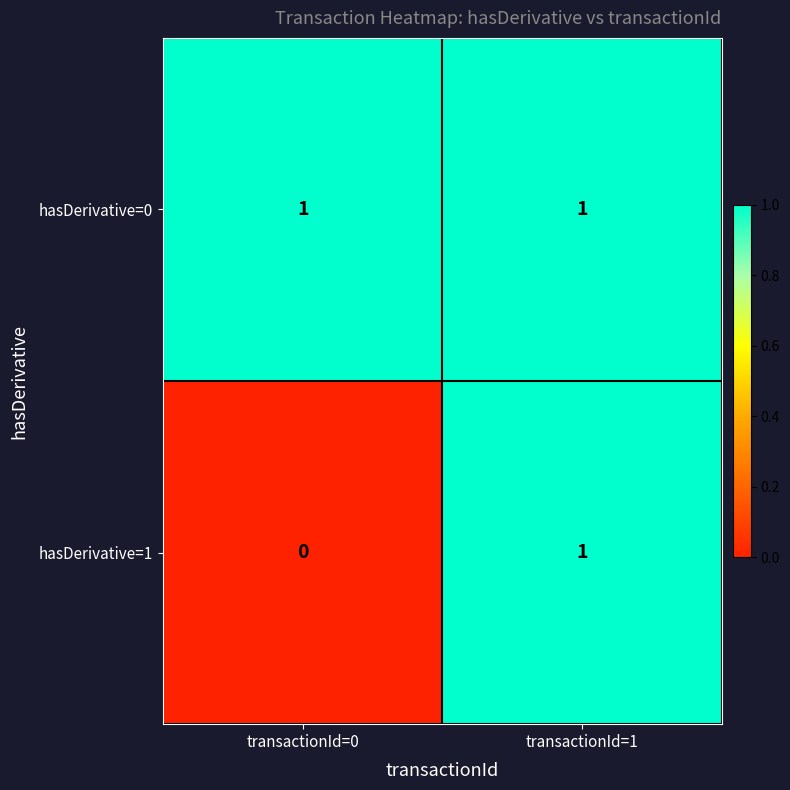

Reading right to left, transcribe all the data shown in this chart.

hasDerivative=0: transactionId=1=1	transactionId=0=1
hasDerivative=1: transactionId=1=1	transactionId=0=0